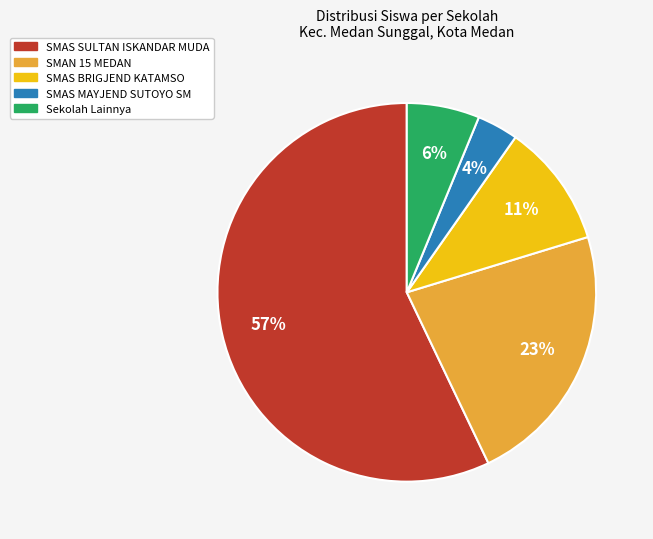

The SMAN 15 MEDAN slice represents 23% of the pie. True or false?

True